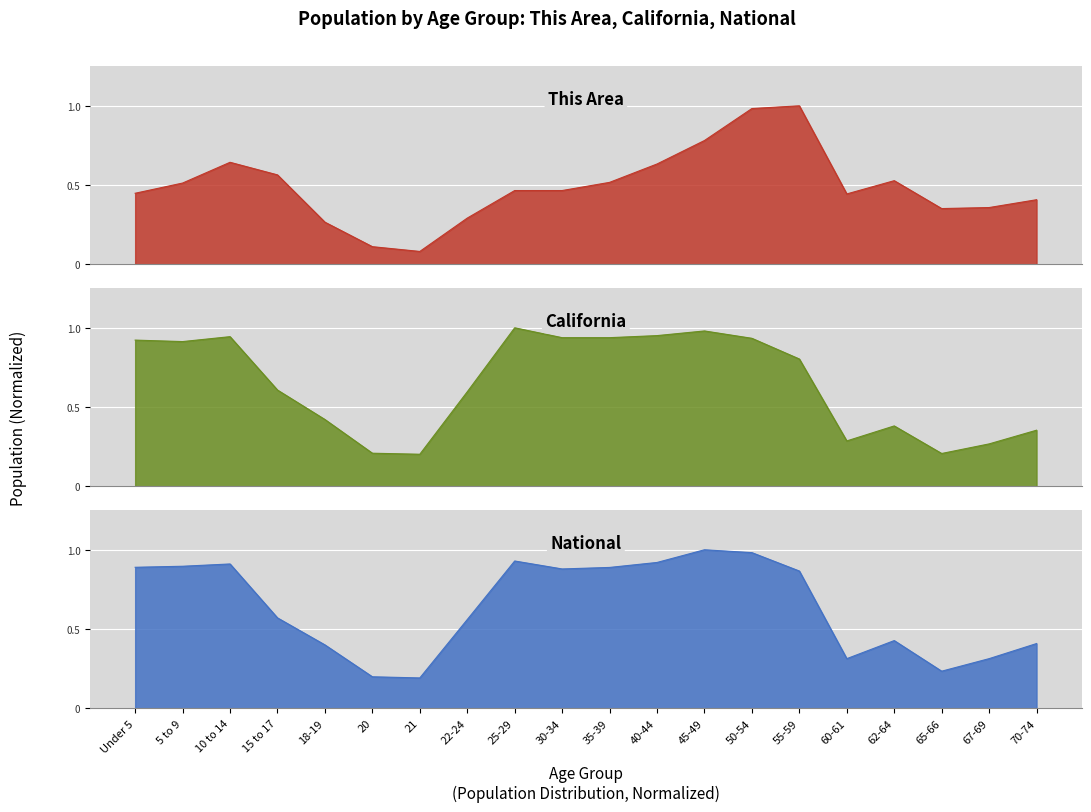

Between 21 and Under 5, which is larger?

Under 5